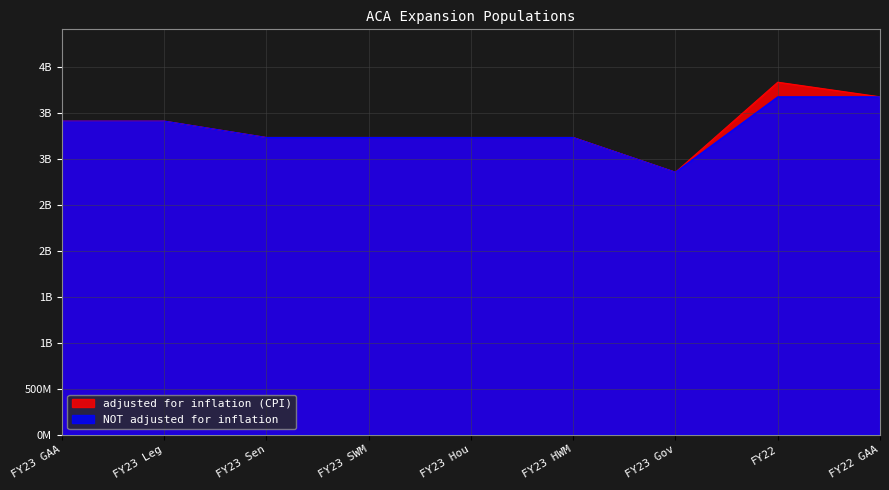

List the labels in order of adjusted for inflation (CPI) value, largest first.

FY22, FY22 GAA, FY23 GAA, FY23 Leg, FY23 Sen, FY23 SWM, FY23 Hou, FY23 HWM, FY23 Gov